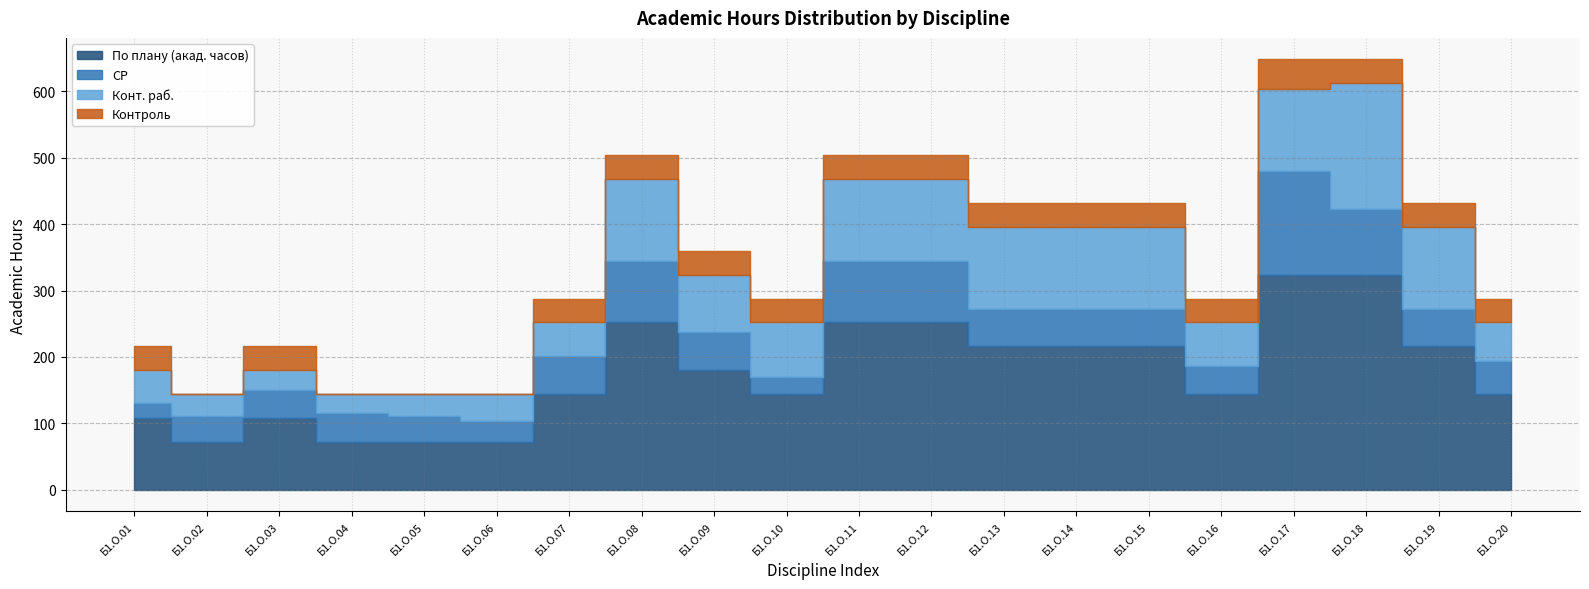

List the series in order of their peak value, highest first.

По плану (акад. часов), Конт. раб., СР, Контроль